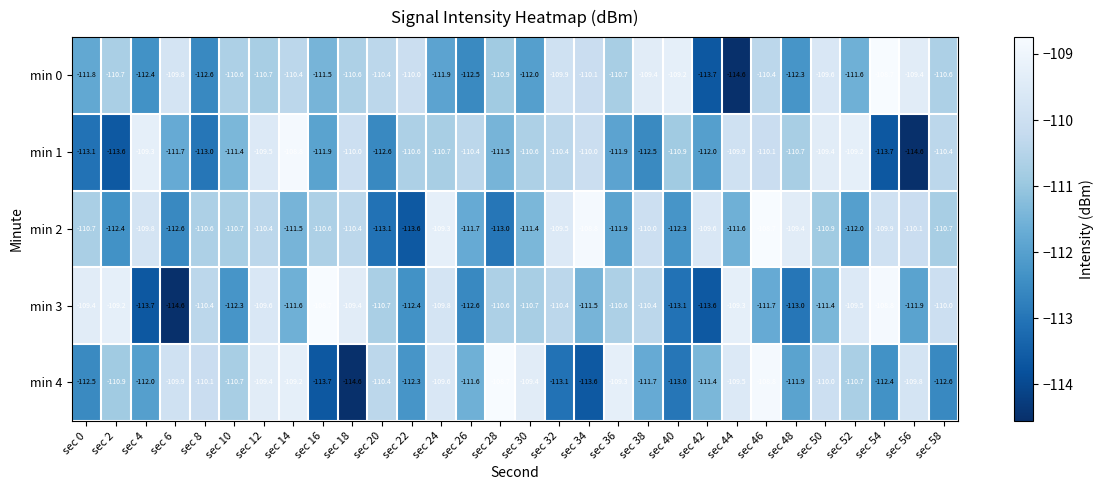

Which series has the largest total across all categories?

min 2